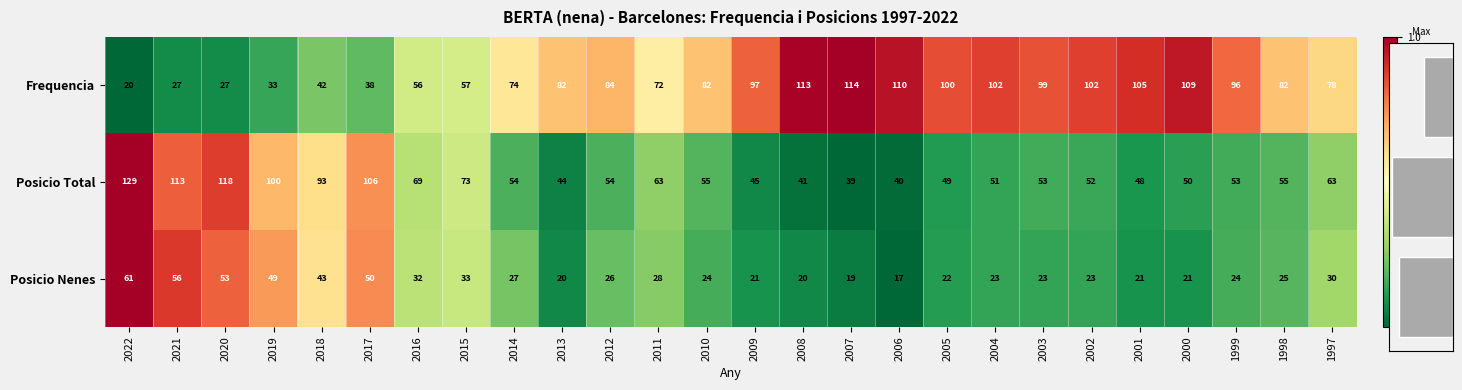

Is the value of Posicio Nenes at 2001 greater than the value of Frequencia at 2022?

Yes